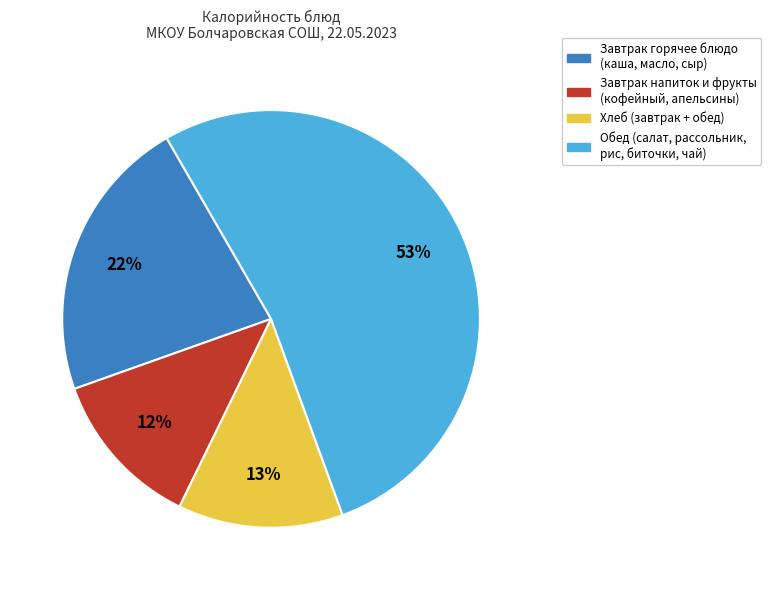

Is there any slice that represents more than half of the pie?

Yes